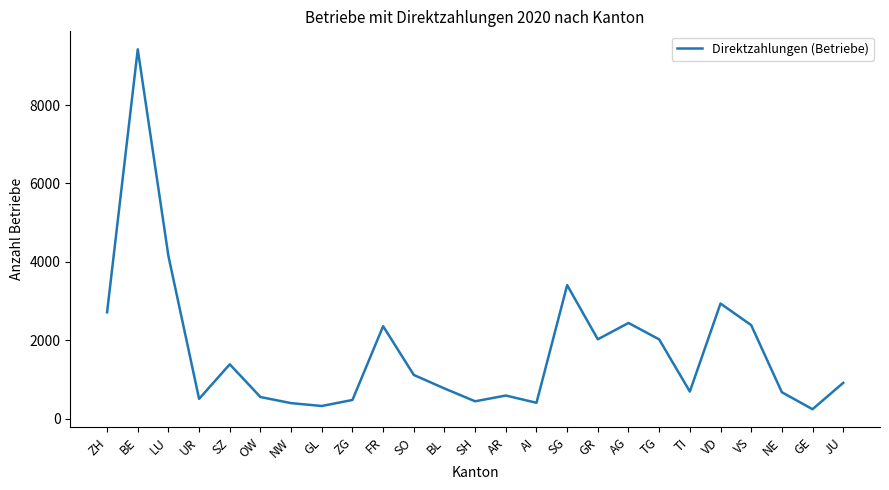

What is the ratio of the value at NE to the value at VD?

0.2